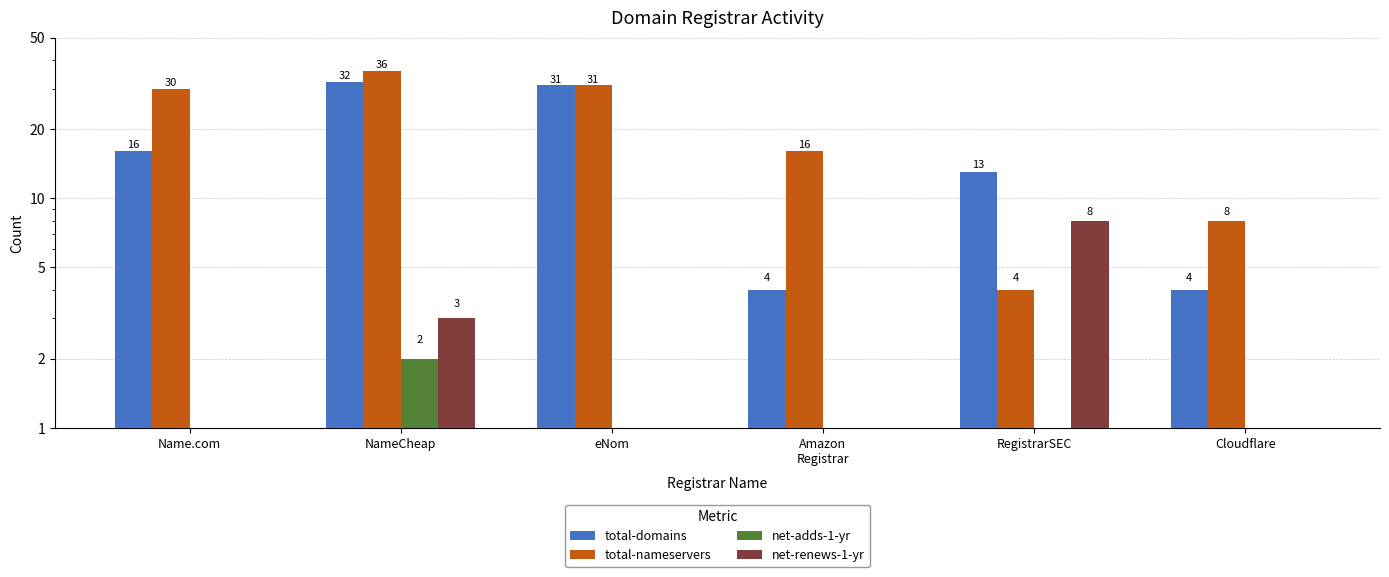

What is the total value across all series at eNom?

62